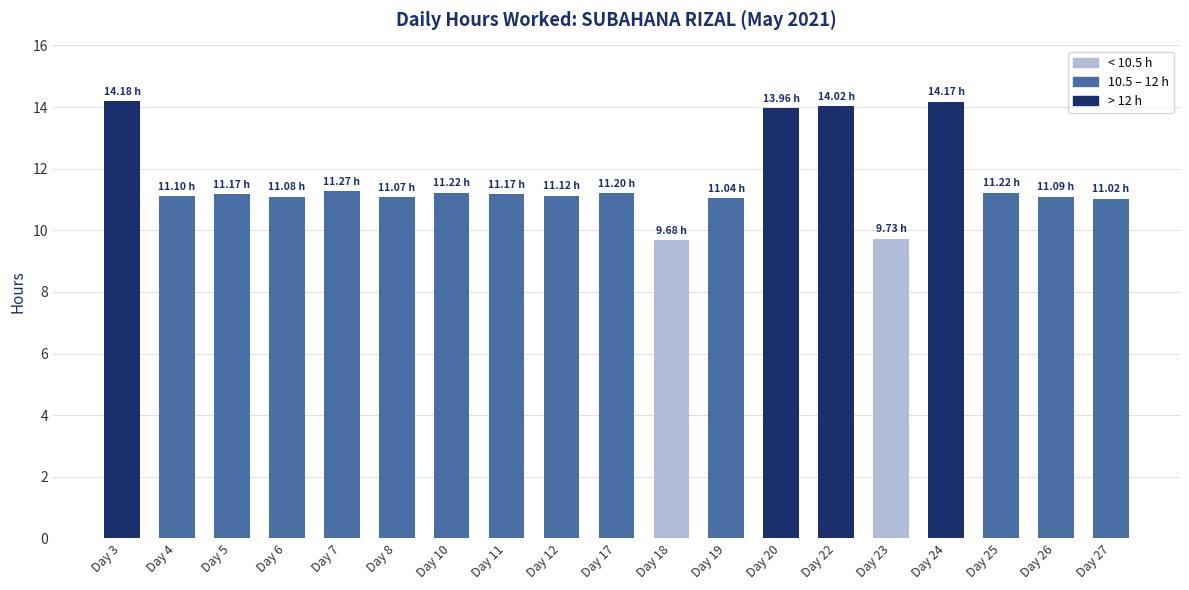

What is the value of the 14th bar from the left?

14.0